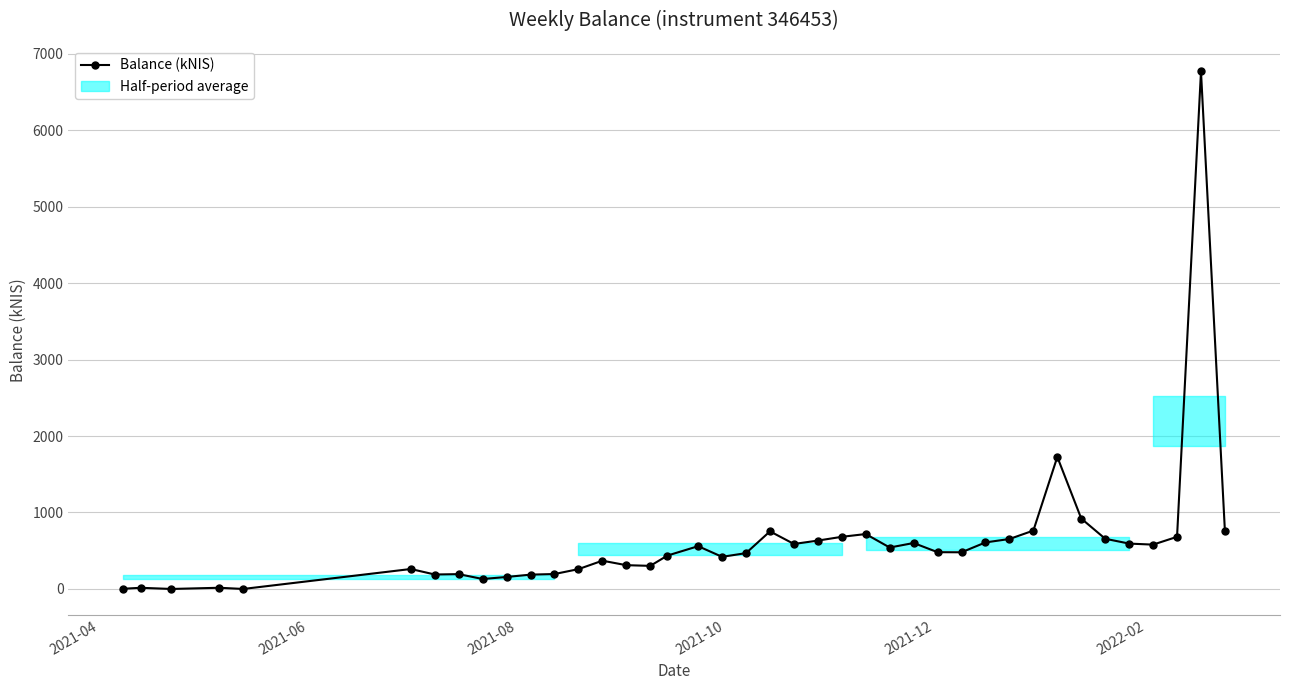

What is the sum of all values?

24656.5